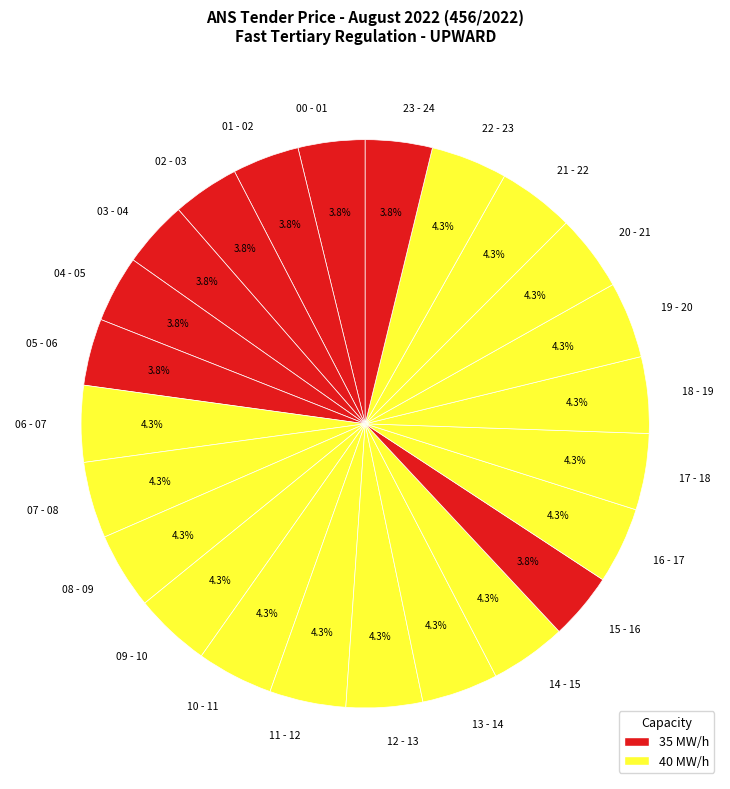

Approximately how many times larger is the value at 00 - 01 compared to 20 - 21?

0.9